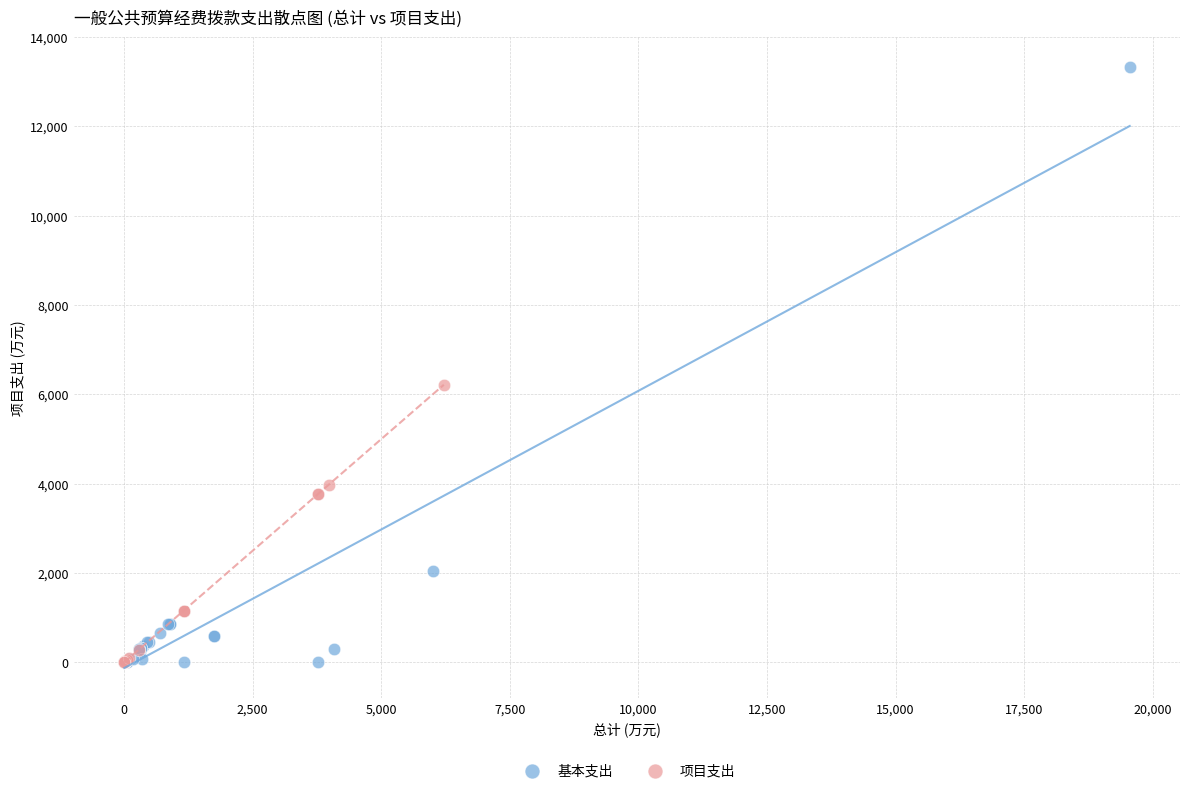

Which series has the widest spread of Y values?

基本支出